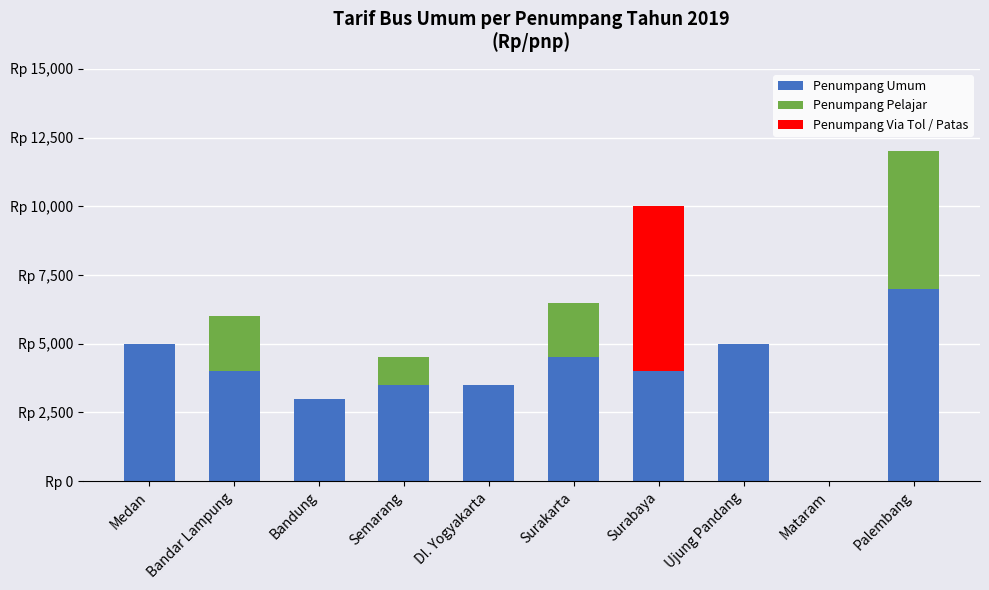

Are the bars grouped side by side (vs. stacked)?

No